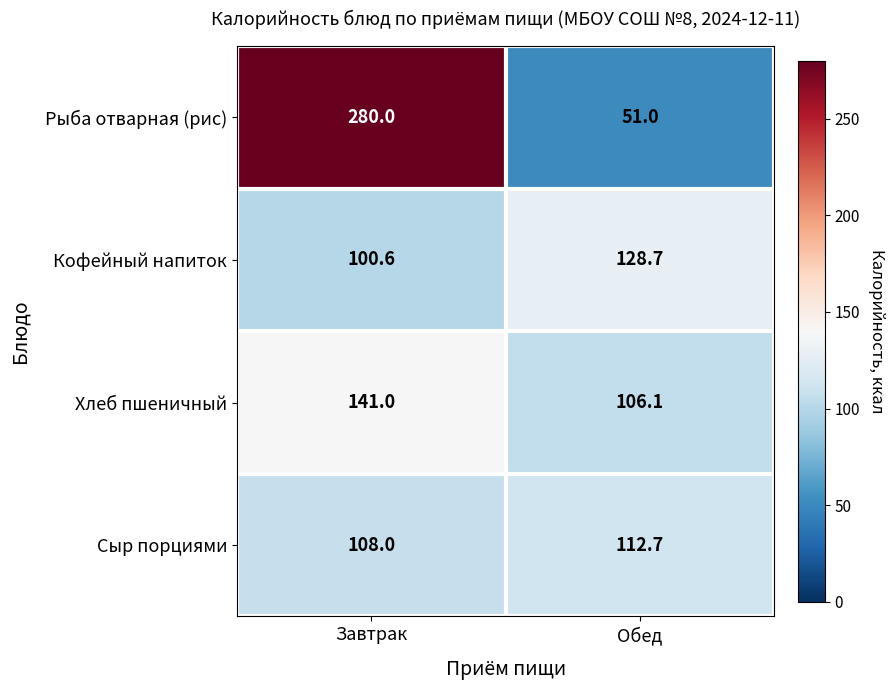

What is the sum of the Рыба отварная (рис) values at Обед and Завтрак?

331.0